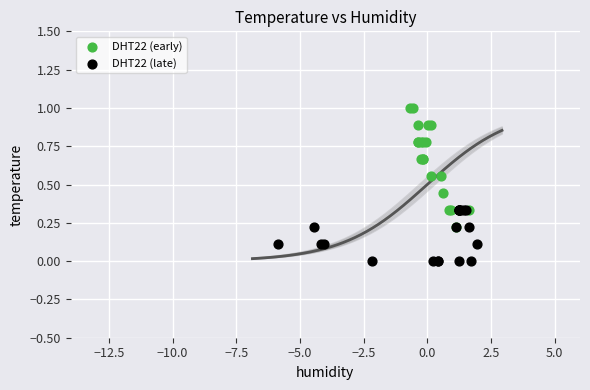

Which series contains the lowest Y value?

DHT22 (late)